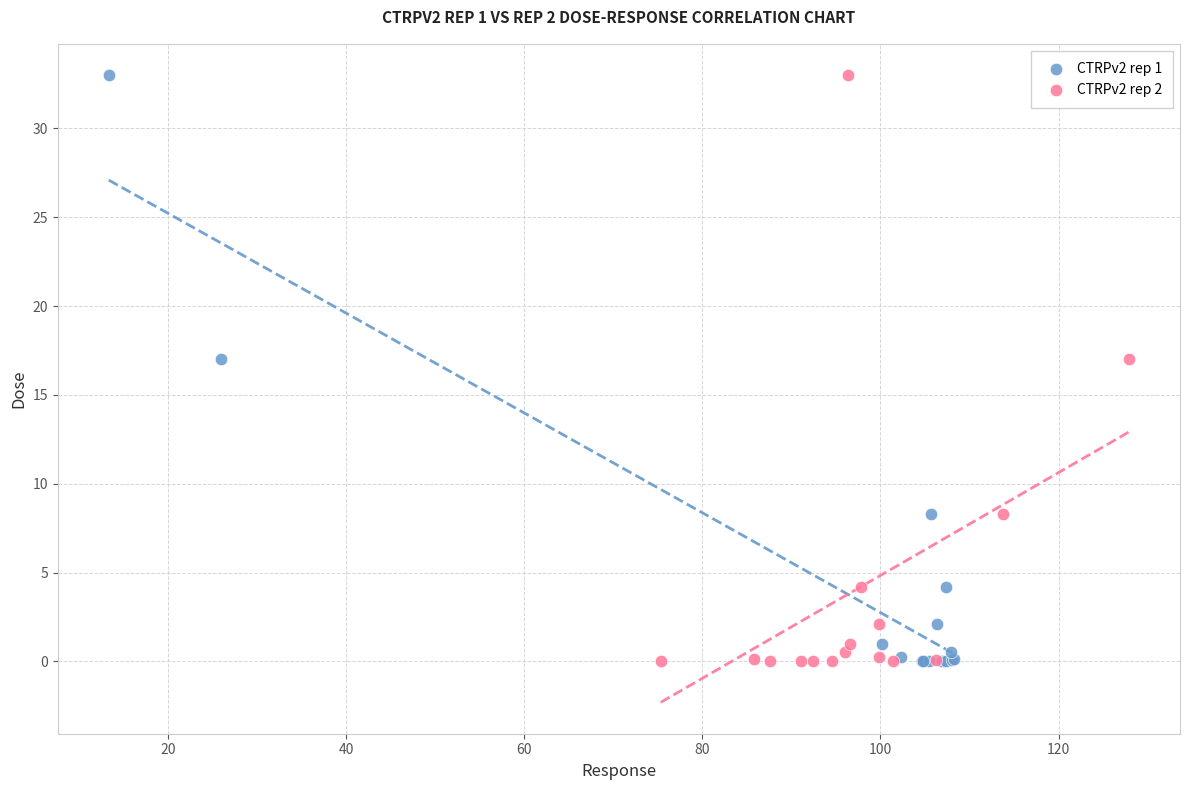

What are all the series names shown in the legend?

CTRPv2 rep 1, CTRPv2 rep 2